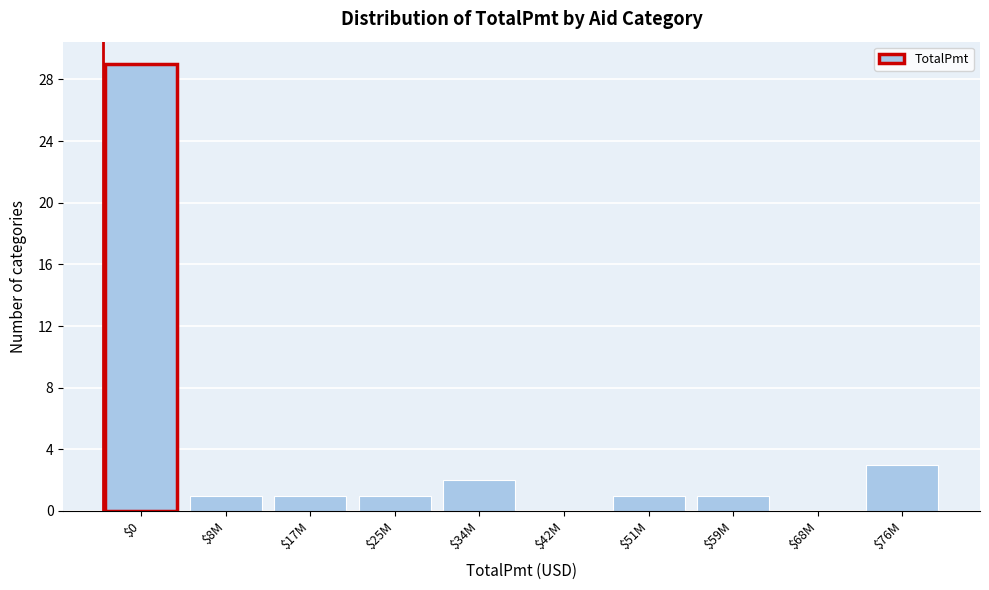

What is the sum of all values?

39